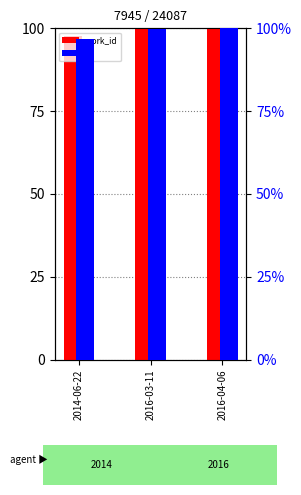

How many bars are there in total?

6